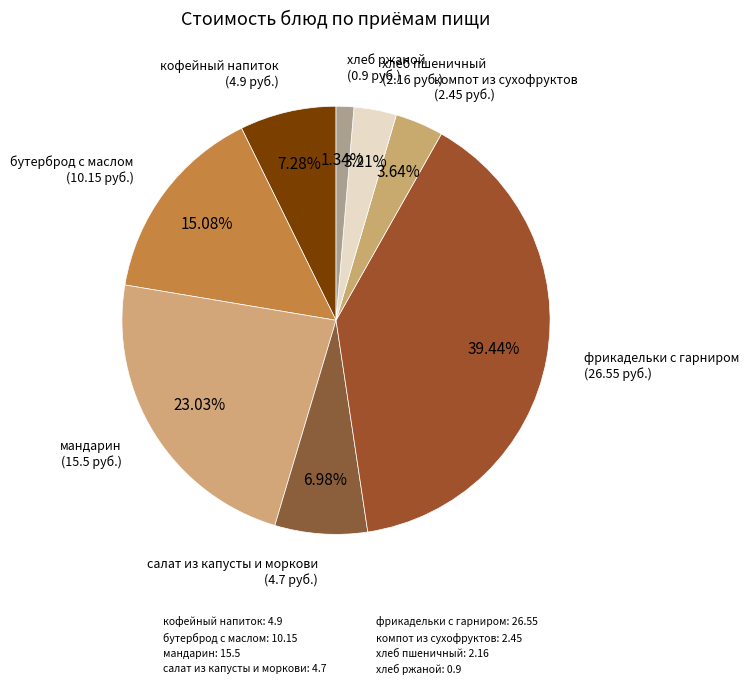

To the nearest percent, what percentage of the pie is хлеб пшеничный?

3%